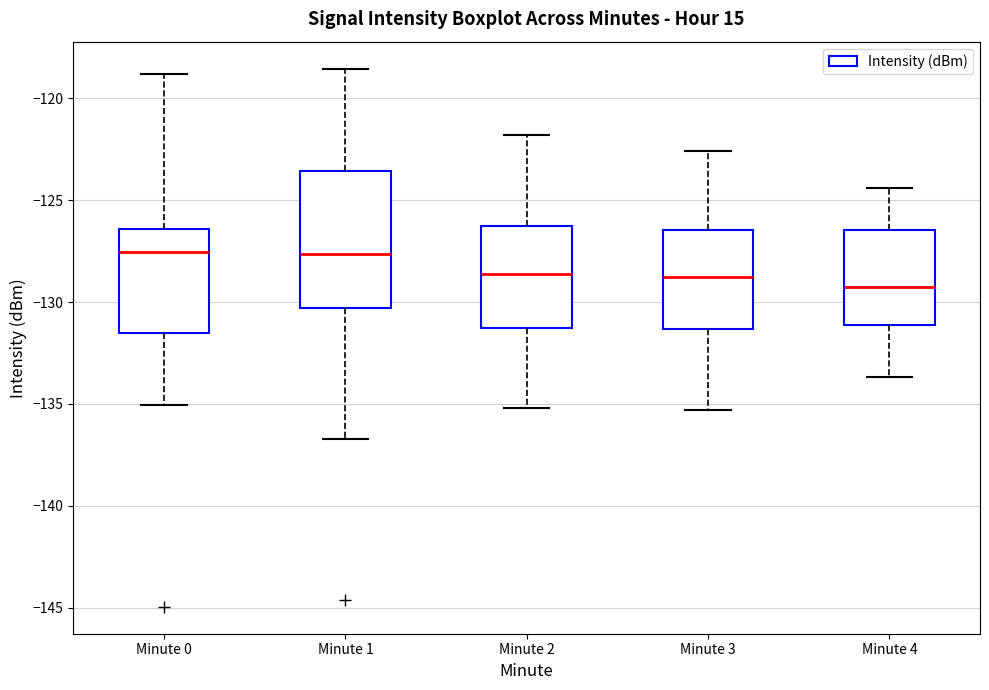

Reading left to right, read every box against the y-axis: the position of its median line, the range the box covers, and the ends of its whiskers. The values are not printed on the chart, so give them approximately, as read against the axis.

Minute 0: median -127.5, box -131.5 to -126.5, whiskers -135.0 to -119.0
Minute 1: median -127.5, box -130.5 to -123.5, whiskers -136.5 to -118.5
Minute 2: median -128.5, box -131.5 to -126.5, whiskers -135.0 to -122.0
Minute 3: median -128.5, box -131.5 to -126.5, whiskers -135.5 to -122.5
Minute 4: median -129.0, box -131.0 to -126.5, whiskers -133.5 to -124.5